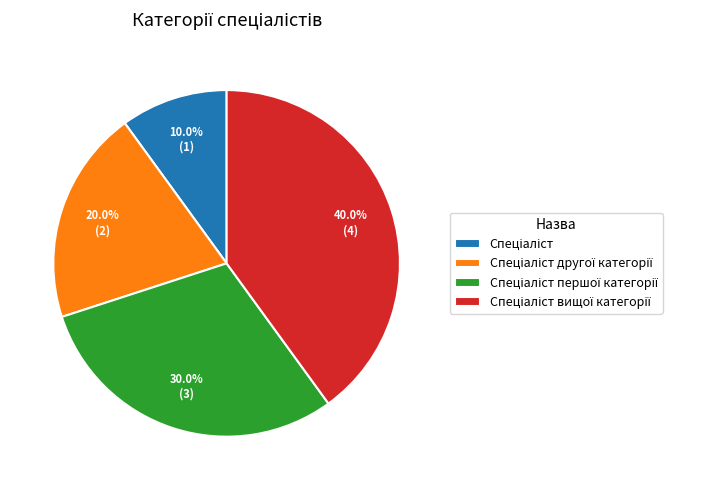

Is there a majority slice in this chart?

No